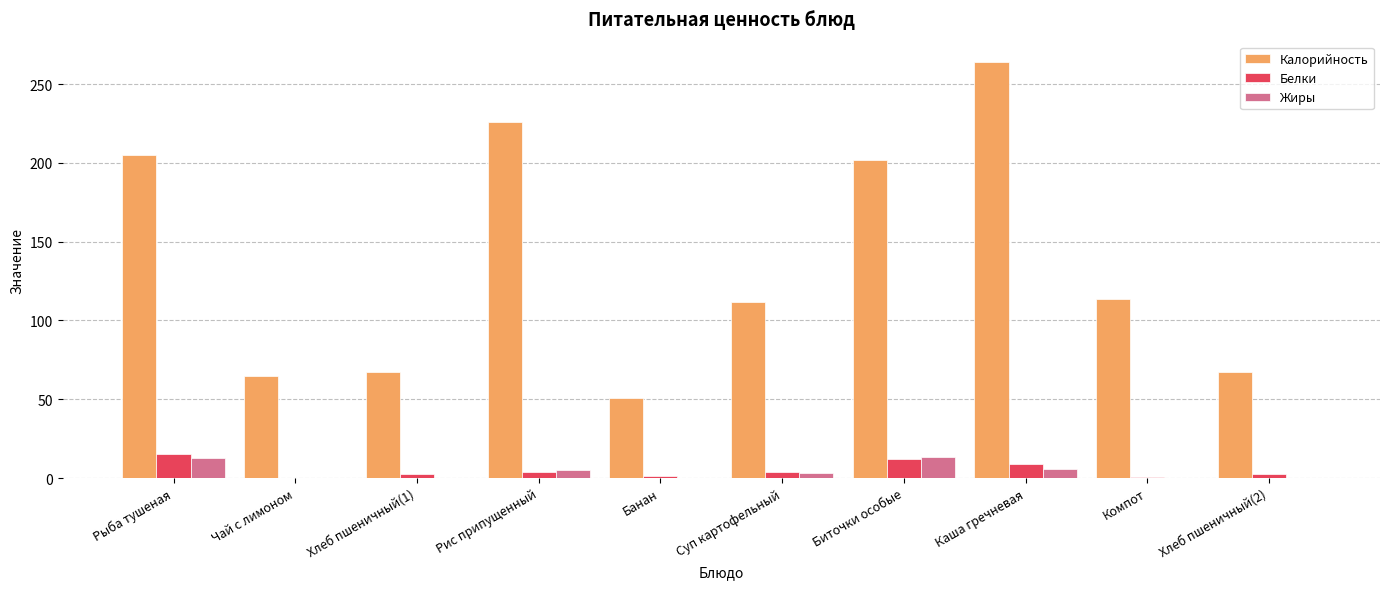

Is it true that Белки equals 4.0 at Рис припущенный?

True